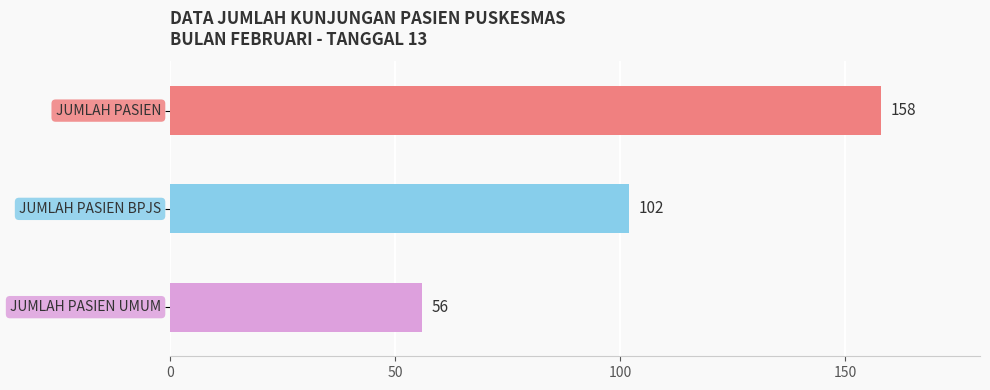

Does the chart contain stacked bars?

No